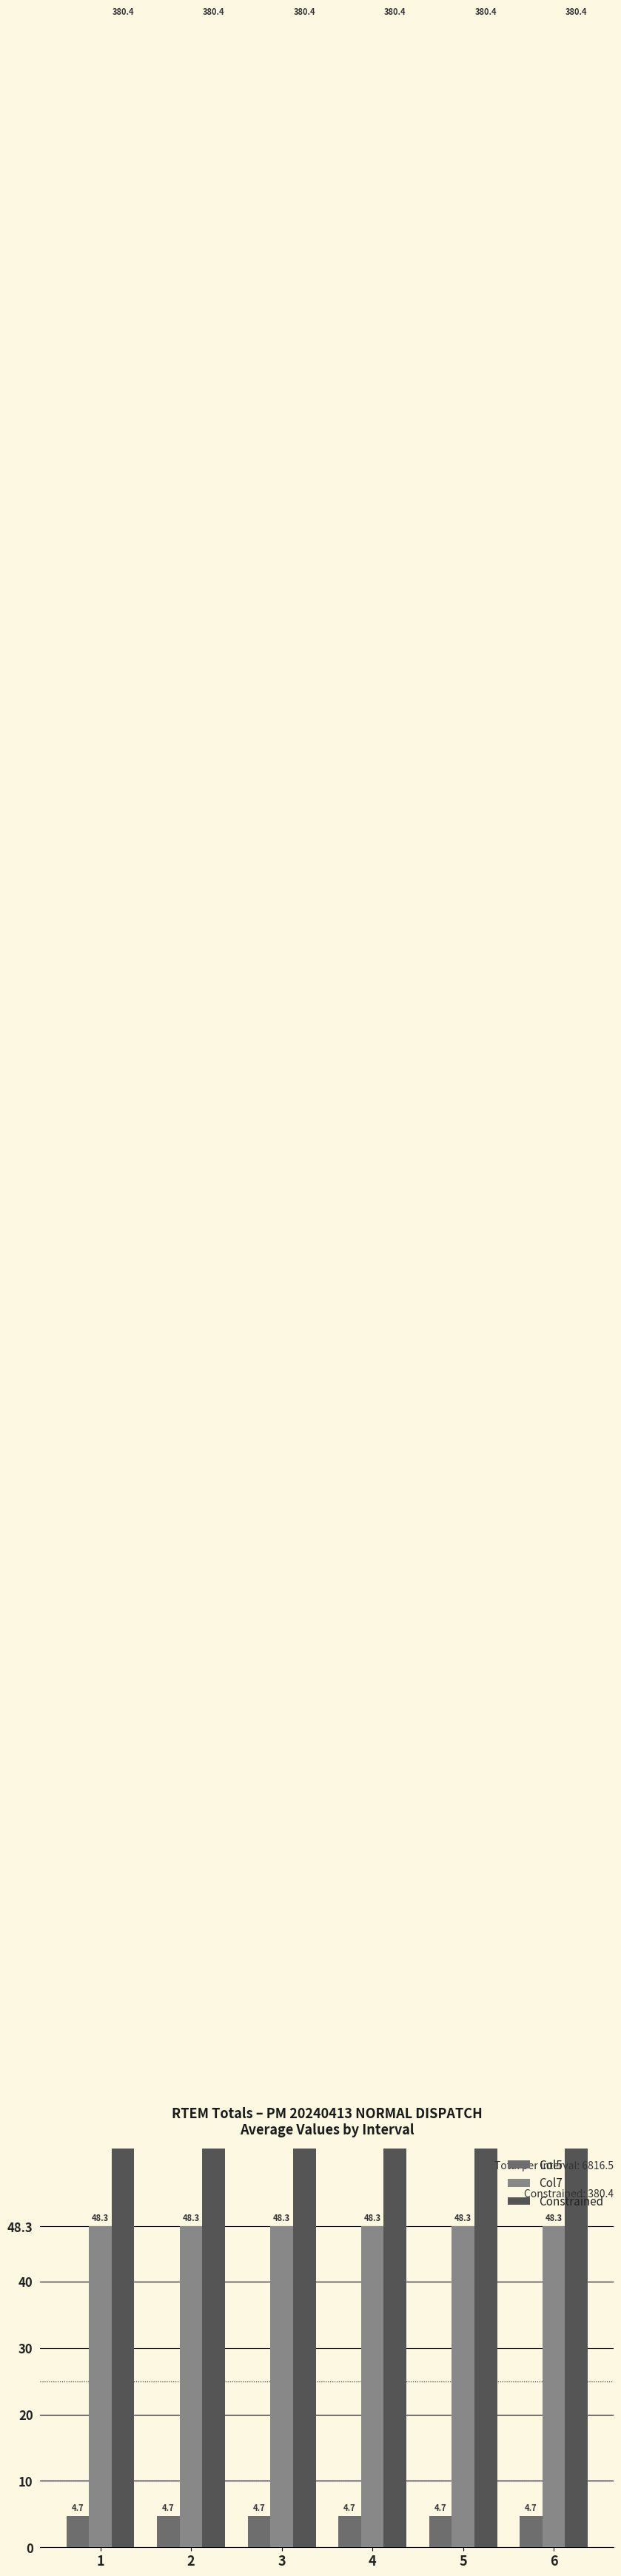

Are the bars horizontal?

No